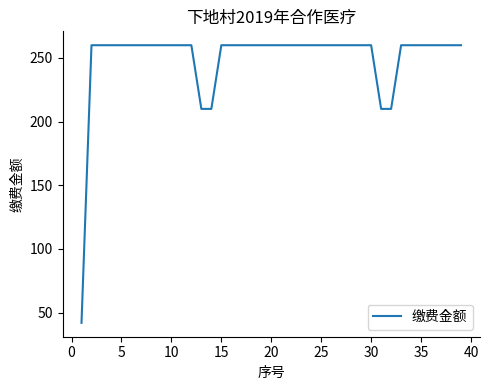

How many lines are shown in the chart?

1